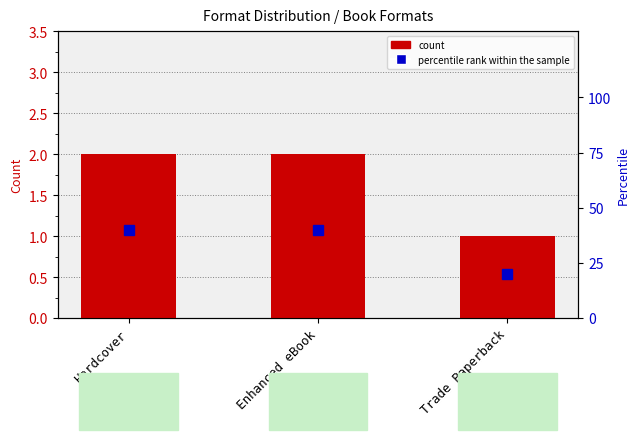

Reading left to right, transcribe all the data shown in this chart.

count: Hardcover=2	Enhanced eBook=2	Trade Paperback=1
percentile rank within the sample: Hardcover=40	Enhanced eBook=40	Trade Paperback=20